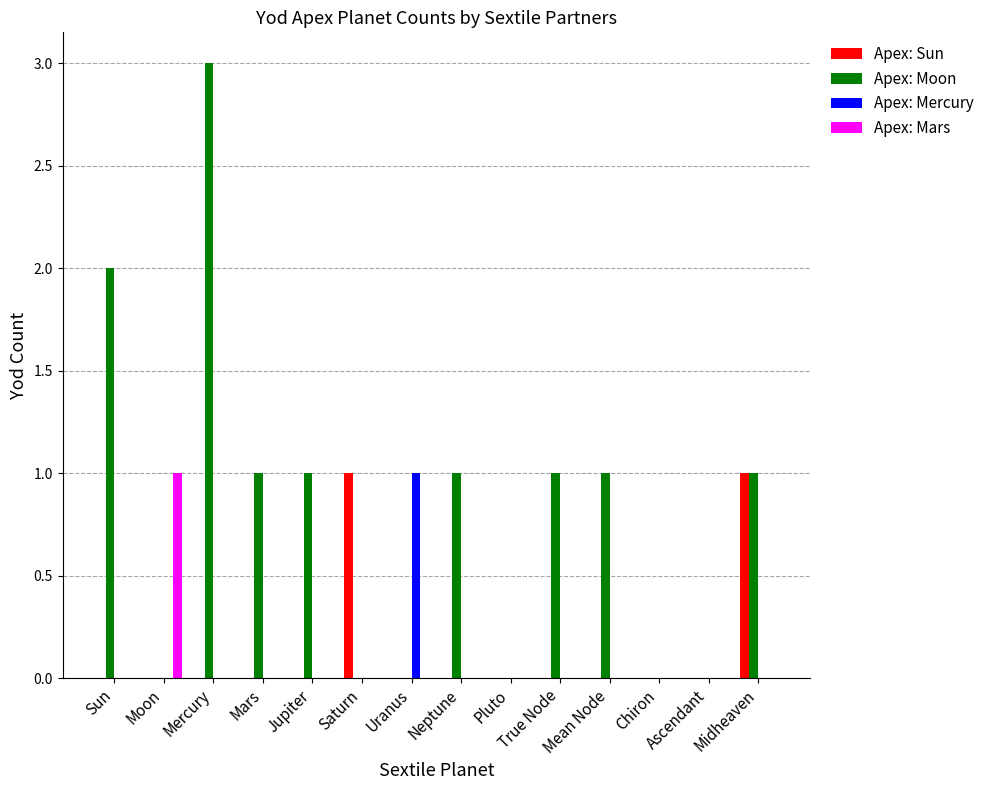

Which label corresponds to the largest value in the chart?

Mercury